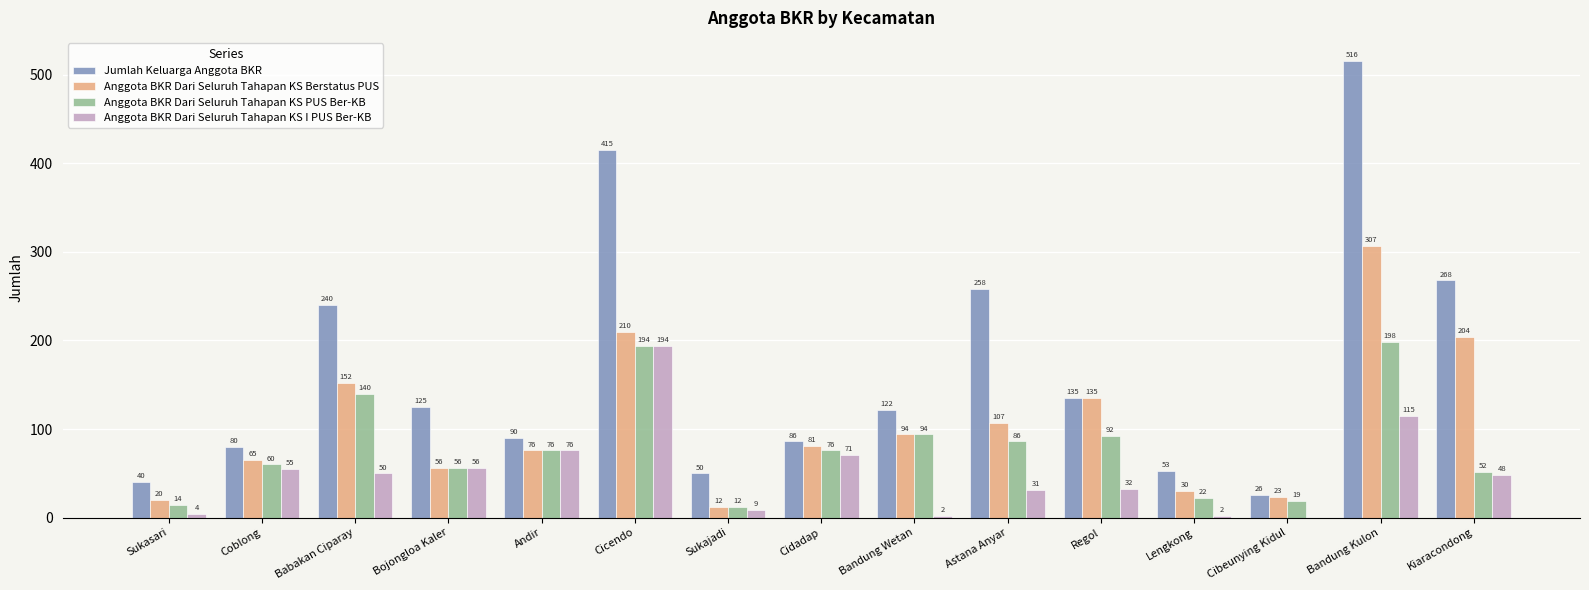

At which category does the chart reach its peak across all series?

Bandung Kulon